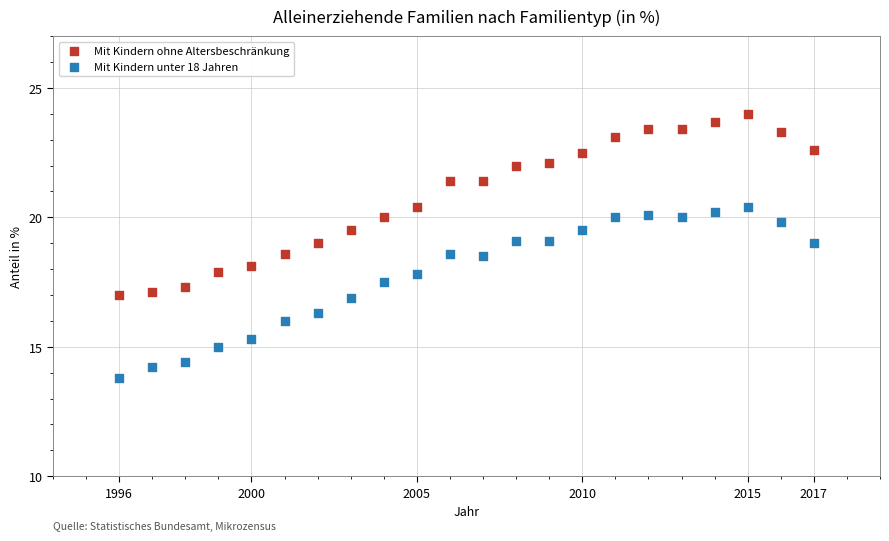

Which series contains the lowest Y value?

Mit Kindern unter 18 Jahren